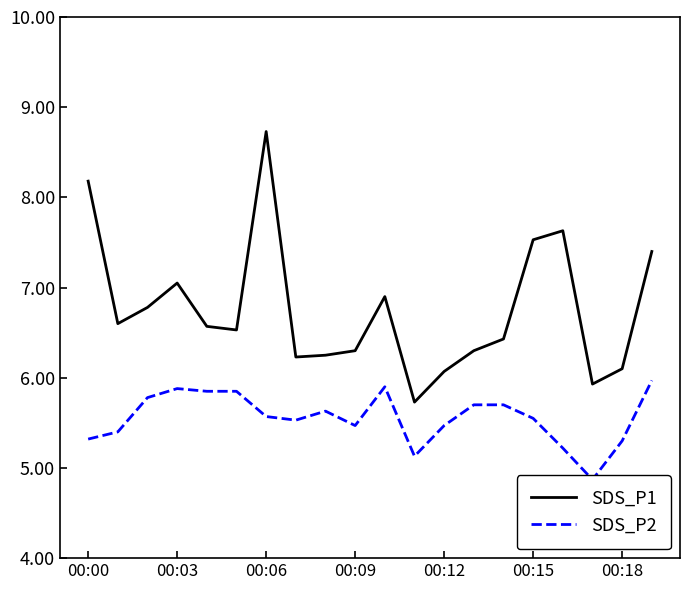

Which series has the largest range (max minus min)?

SDS_P1